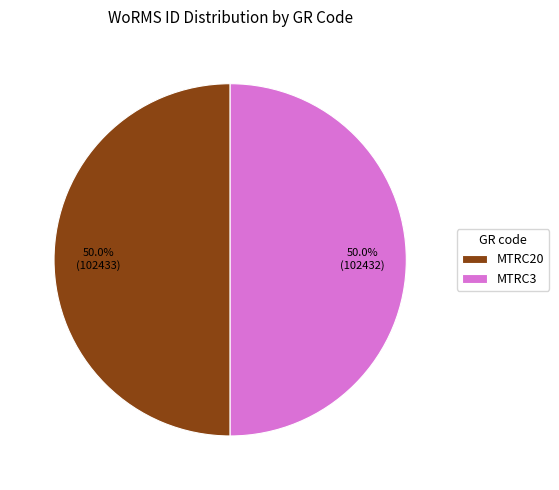

Approximately how many times larger is the value at MTRC20 compared to MTRC3?

1.0